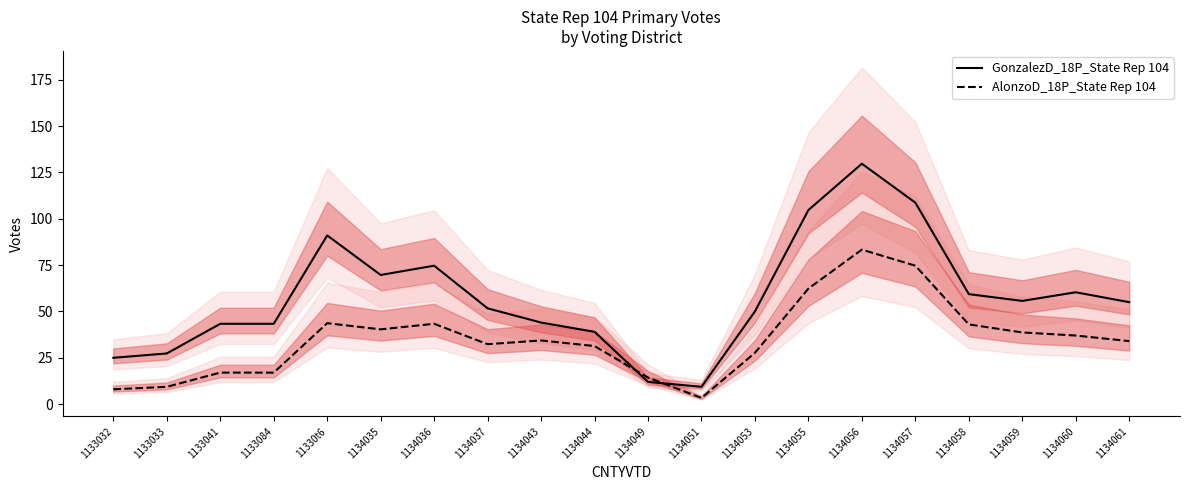

Which series changed the most between 1133033 and 1134055?

GonzalezD_18P_State Rep 104